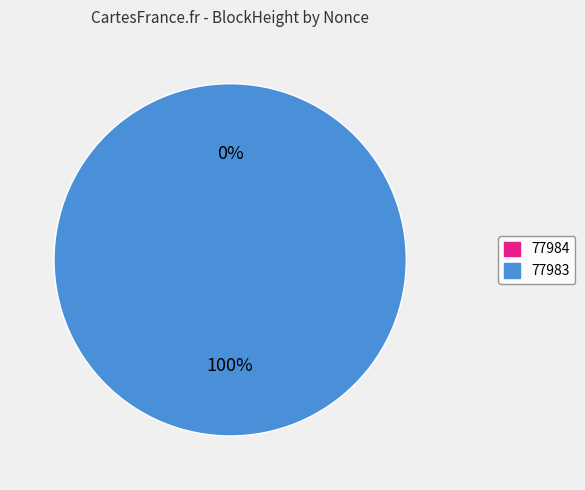

True or false: 77984 accounts for 0% of the total.

True